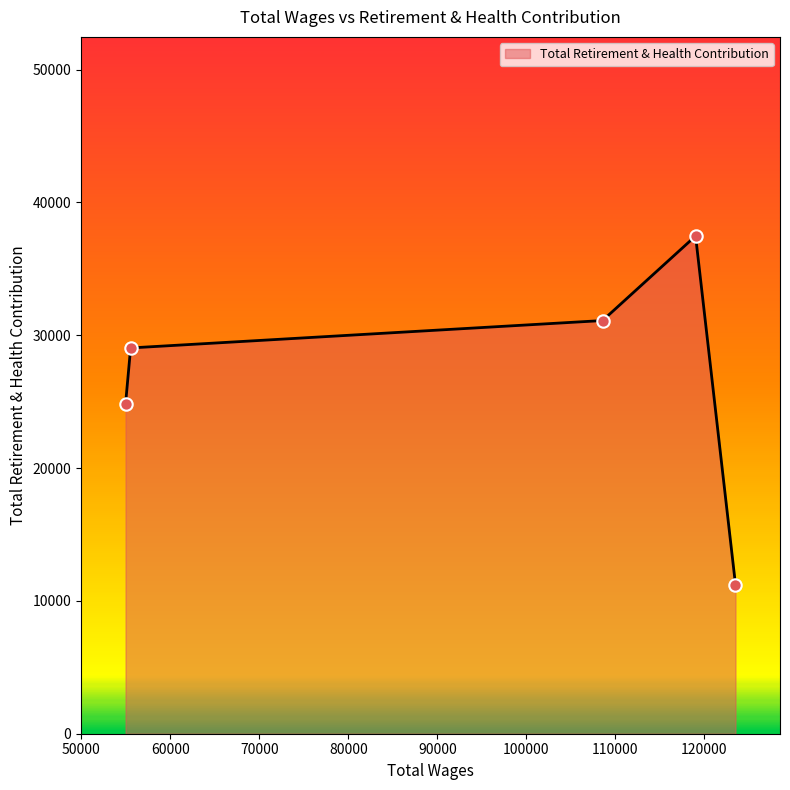

What is the greatest value displayed?

37477